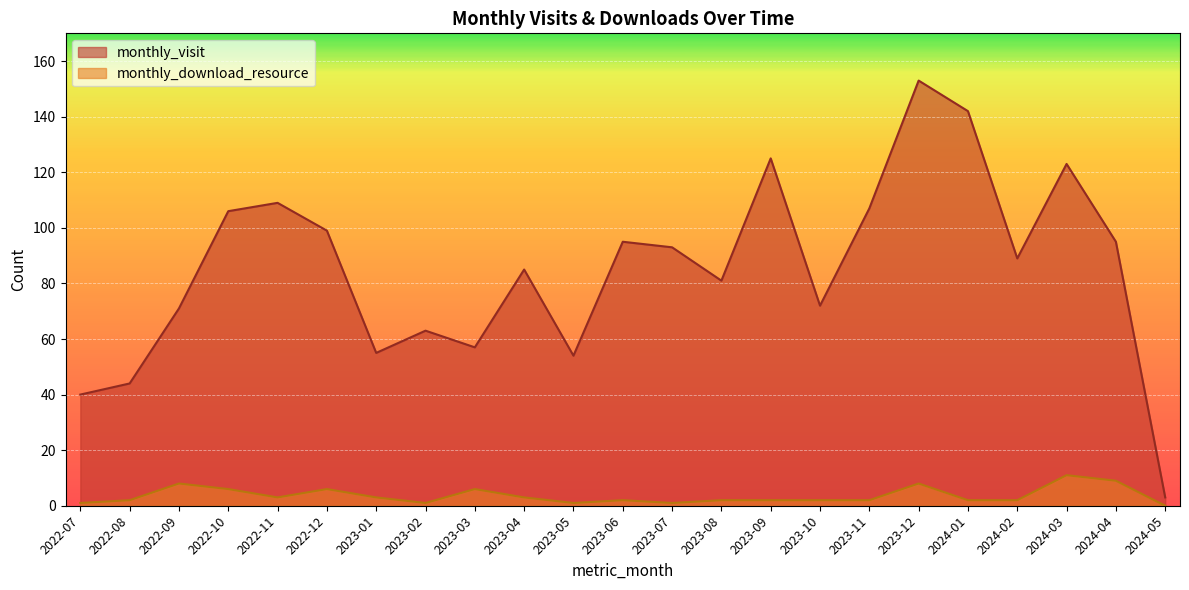

The value of monthly_visit at 2022-11 is 109. True or false?

True